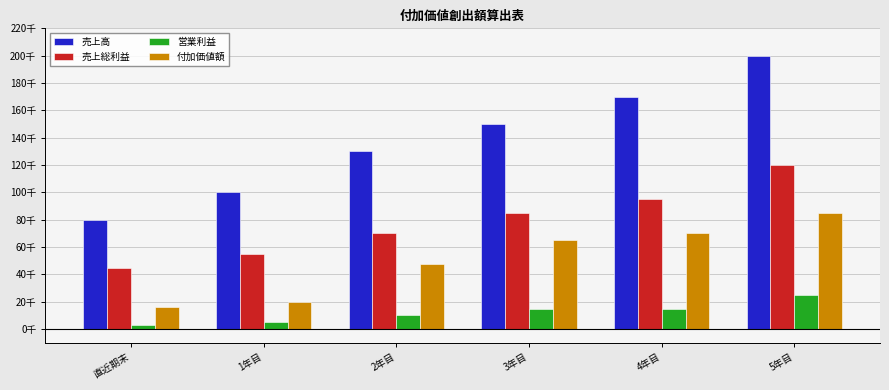

Reading left to right, what are all the values shown in this chart?

売上高: 直近期末=80000	1年目=100000	2年目=130000	3年目=150000	4年目=170000	5年目=200000
売上総利益: 直近期末=45000	1年目=55000	2年目=70000	3年目=85000	4年目=95000	5年目=120000
営業利益: 直近期末=3000	1年目=5000	2年目=10000	3年目=15000	4年目=15000	5年目=25000
付加価値額: 直近期末=16000	1年目=20000	2年目=48000	3年目=65000	4年目=70000	5年目=85000